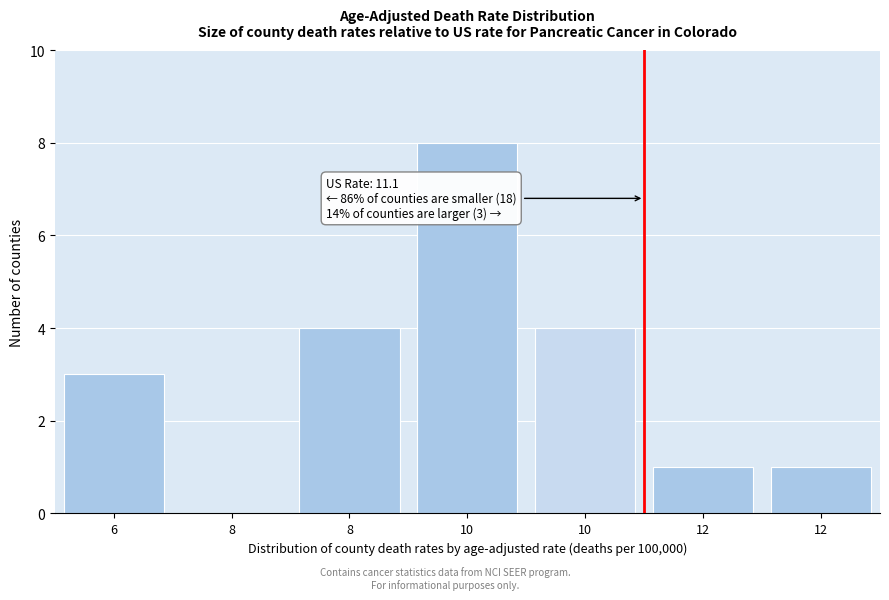

How many positive values are there?

6